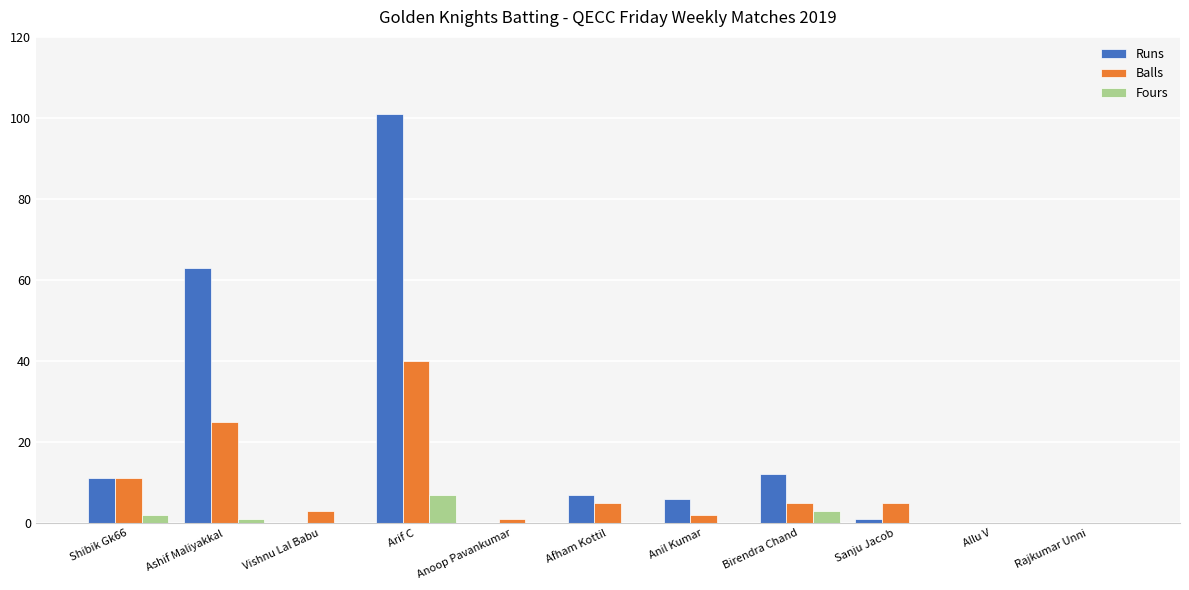

At which label is Runs closest to 50?

Ashif Maliyakkal